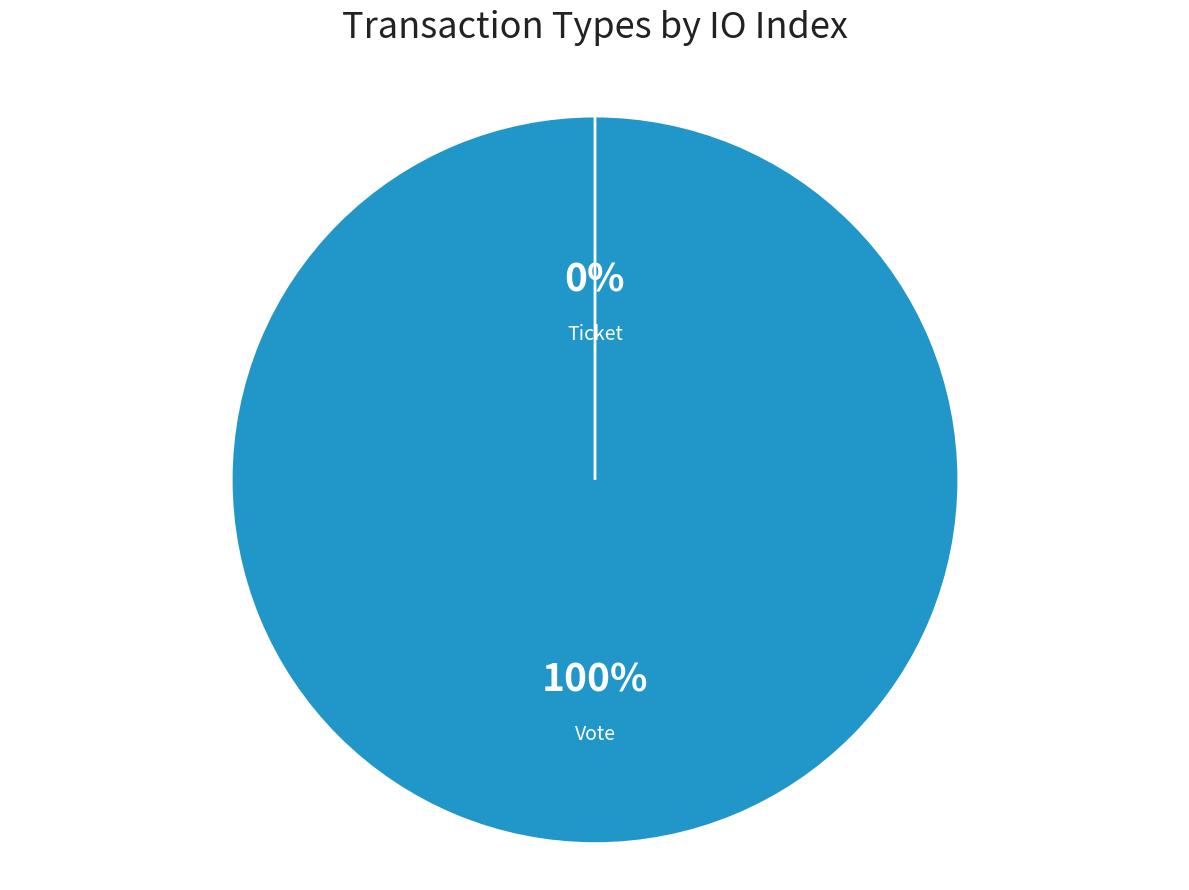

What is the change in value from Vote to Ticket?

-1